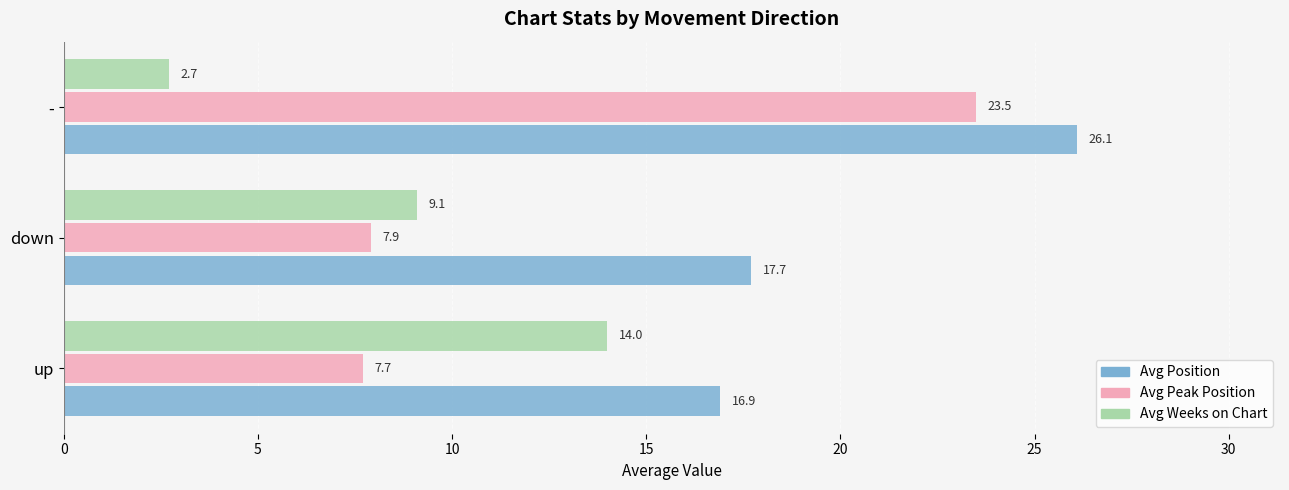

What is the minimum value for Avg Position?

16.9